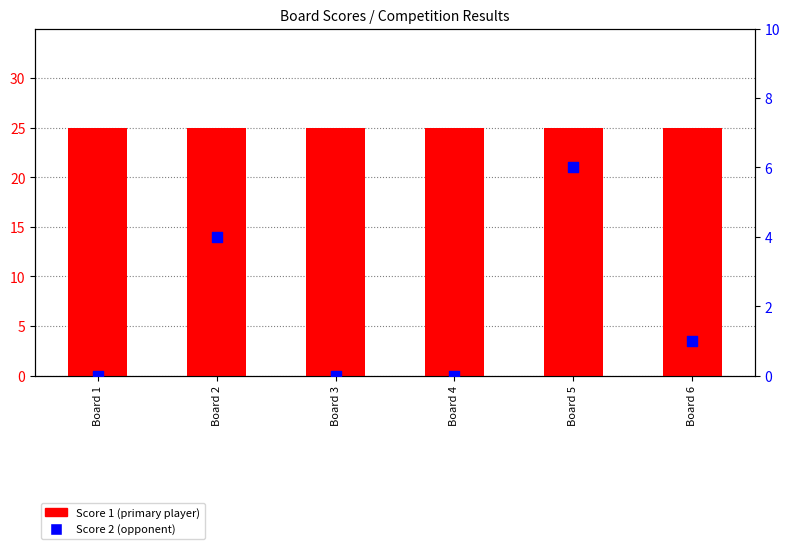

At how many categories does at least one series exceed 22?

6